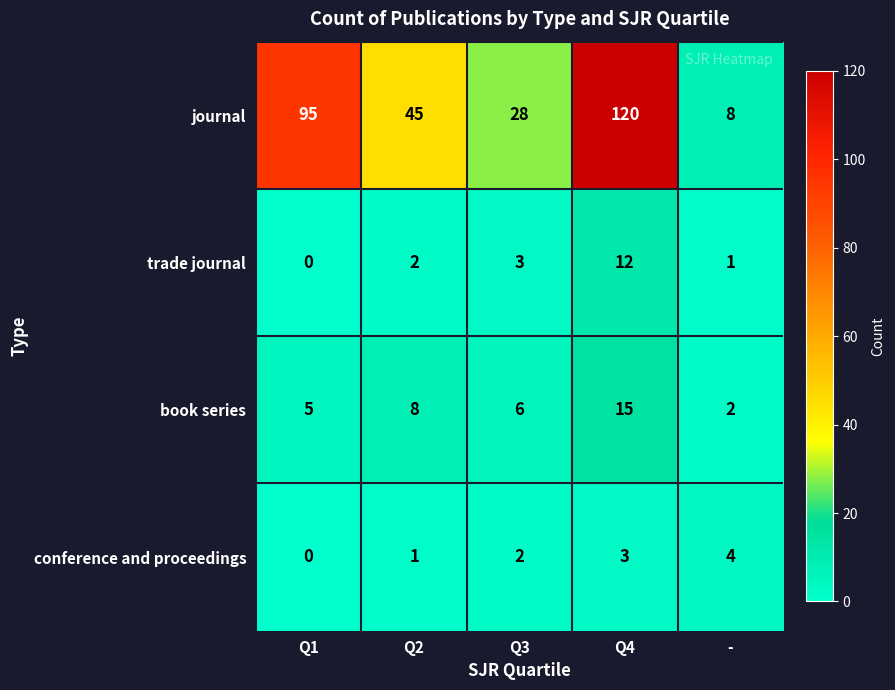

Reading left to right, transcribe all the data shown in this chart.

journal: Q1=95	Q2=45	Q3=28	Q4=120	-=8
trade journal: Q1=0	Q2=2	Q3=3	Q4=12	-=1
book series: Q1=5	Q2=8	Q3=6	Q4=15	-=2
conference and proceedings: Q1=0	Q2=1	Q3=2	Q4=3	-=4